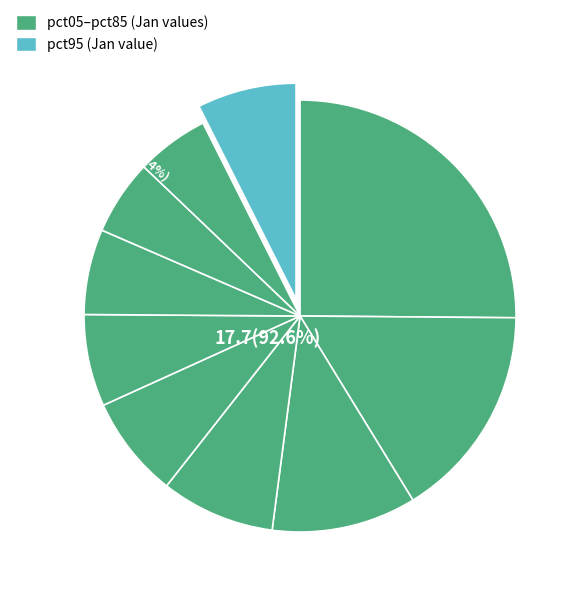

How many segments does this pie chart have?

10